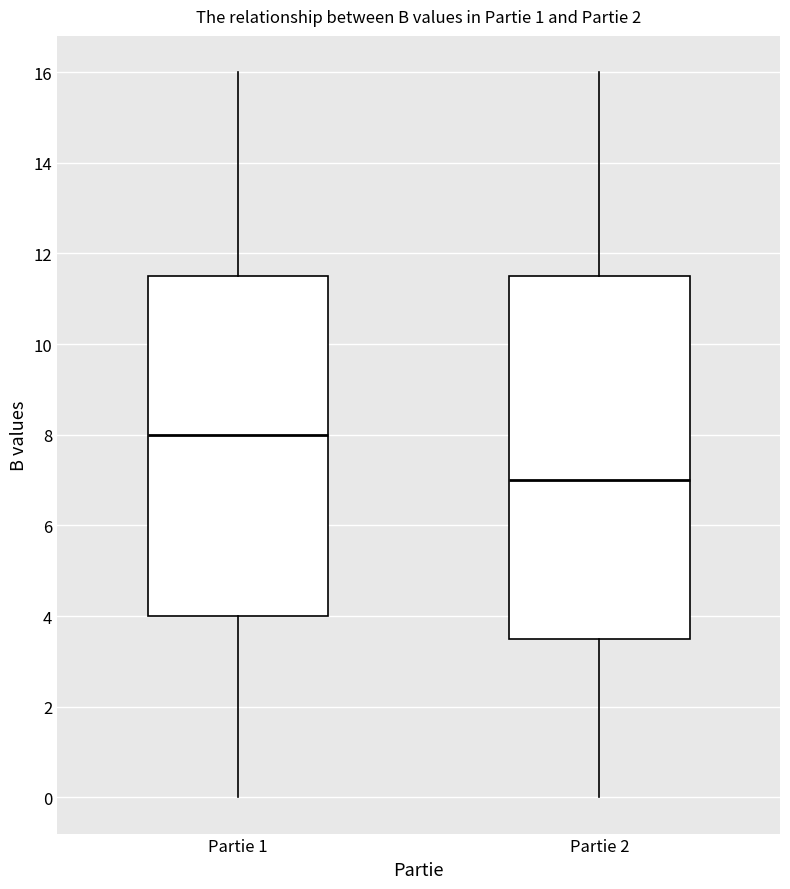

Where does the median line of the box for Partie 2 sit on the y-axis? The values are not printed on the chart, so give them approximately, as read against the axis.

7.0